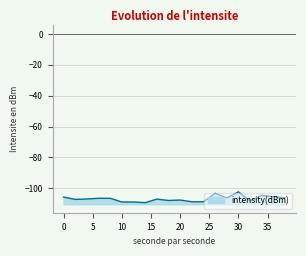

What is the minimum value shown in the chart?

-109.4